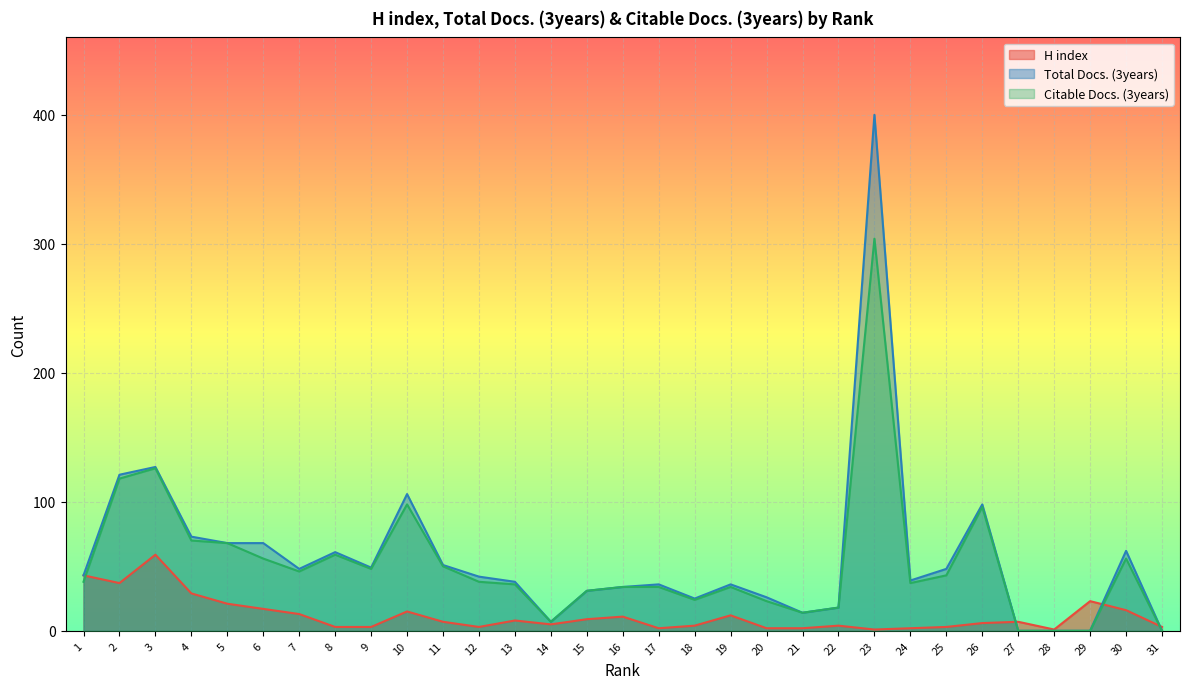

At how many categories does at least one series exceed 220?

1